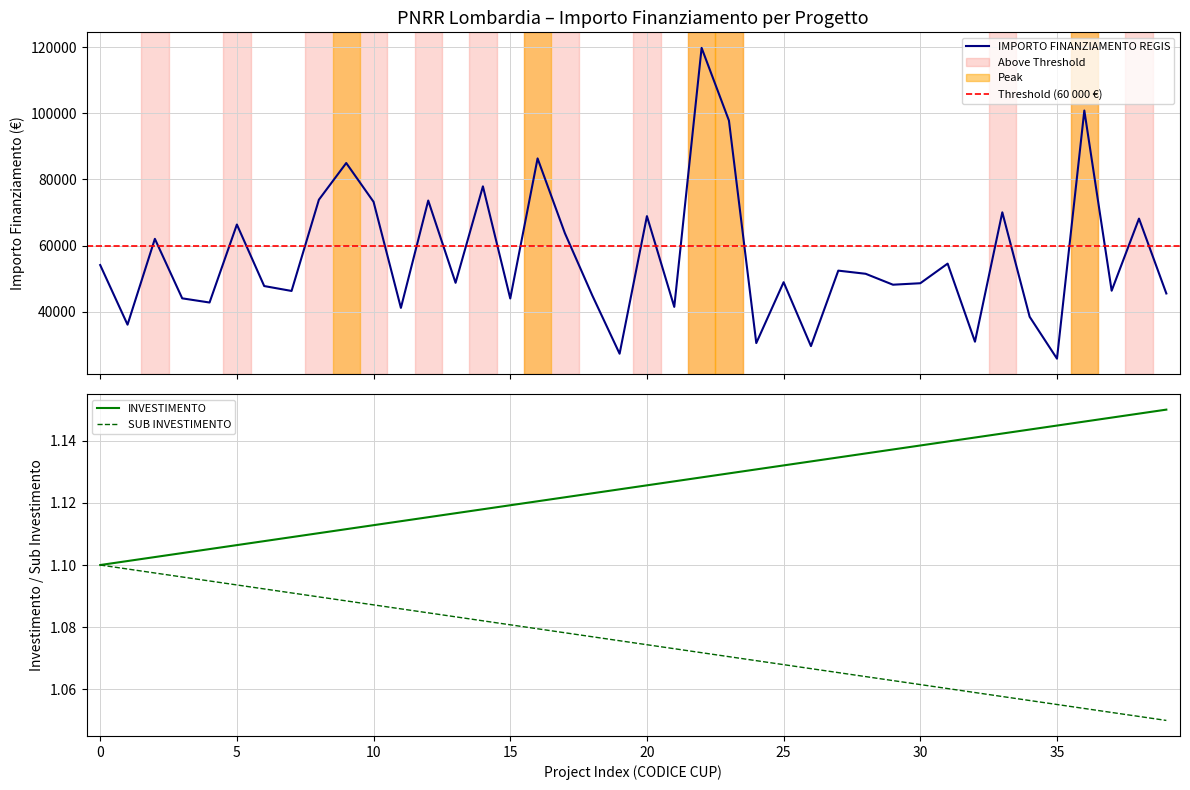

Is it true that SUB INVESTIMENTO equals 1.5 at 30?

False